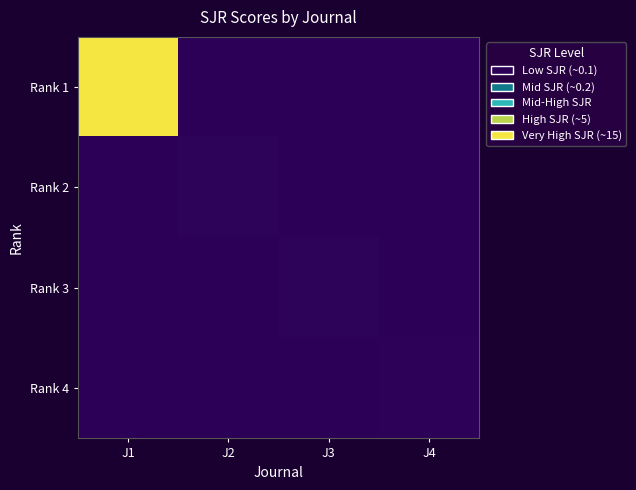

Which category has the lowest value across all series?

J2